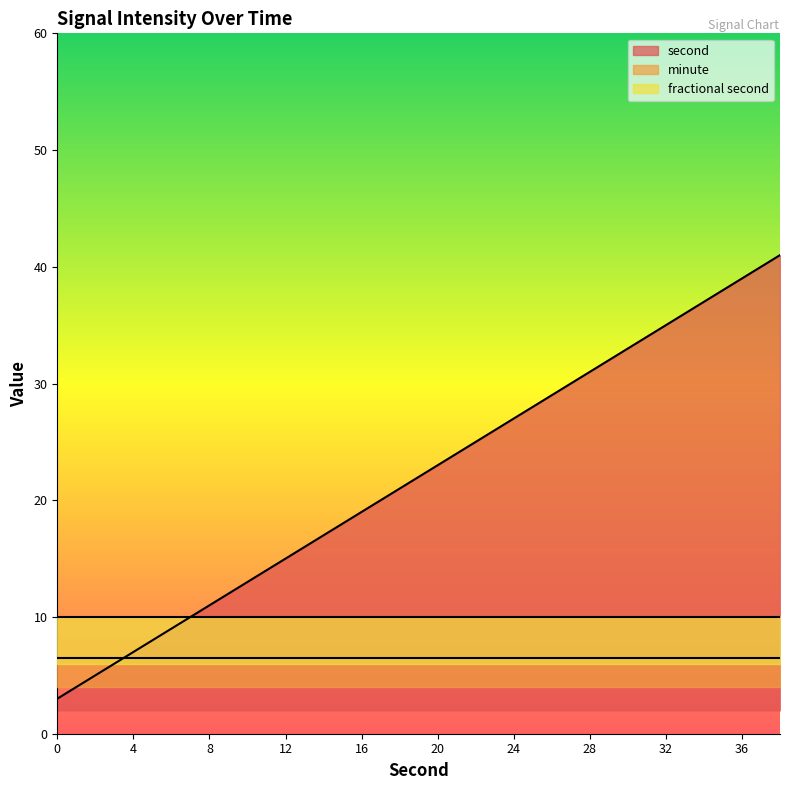

What are all the series names shown in the legend?

second, minute, fractional second